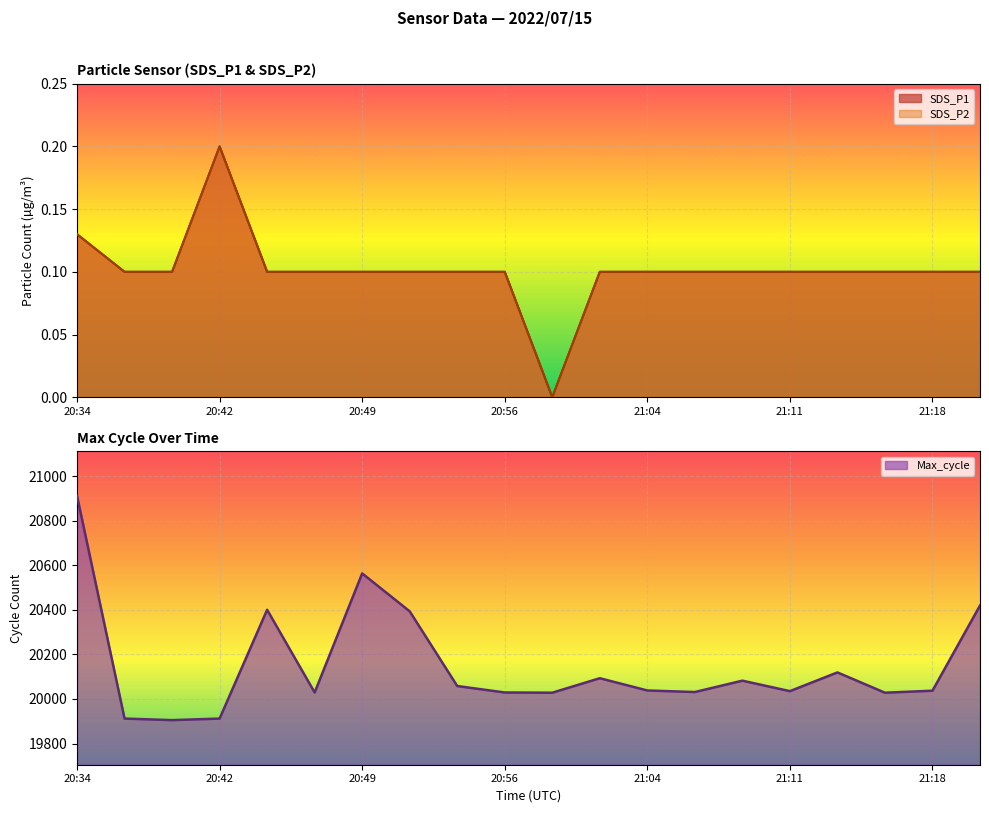

Is it true that SDS_P1 equals 0.2 at 20:44?

False